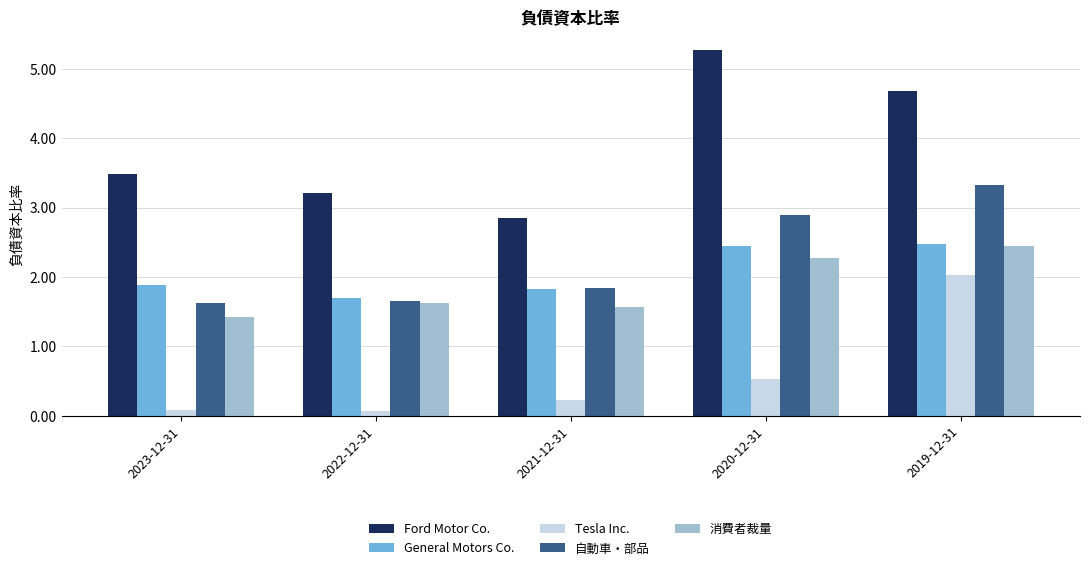

What is the lowest value of the General Motors Co. series?

1.7